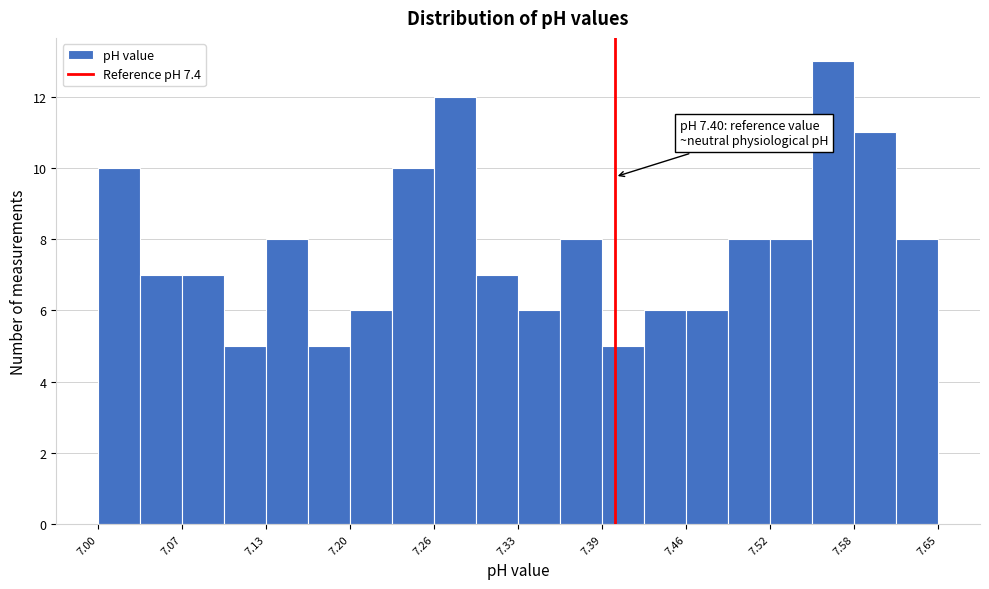

Around what value on the x-axis is the tallest bar? Give the approximate position of its centre, as read against the axis.

7.57